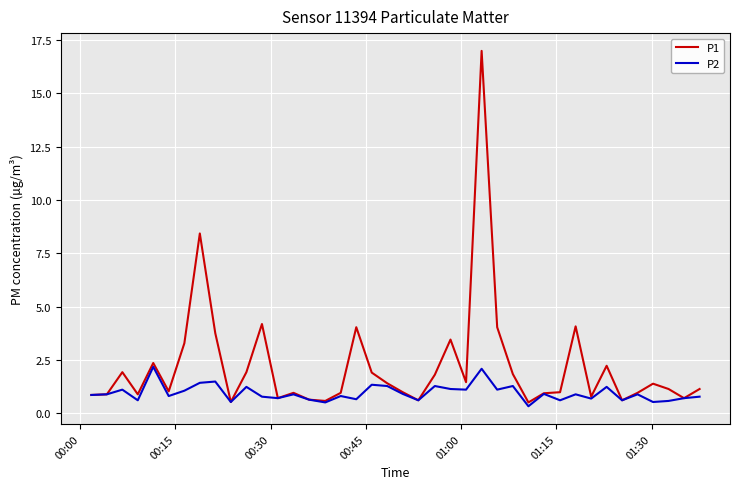

Rank the series by their maximum value, from lowest to highest.

P2, P1